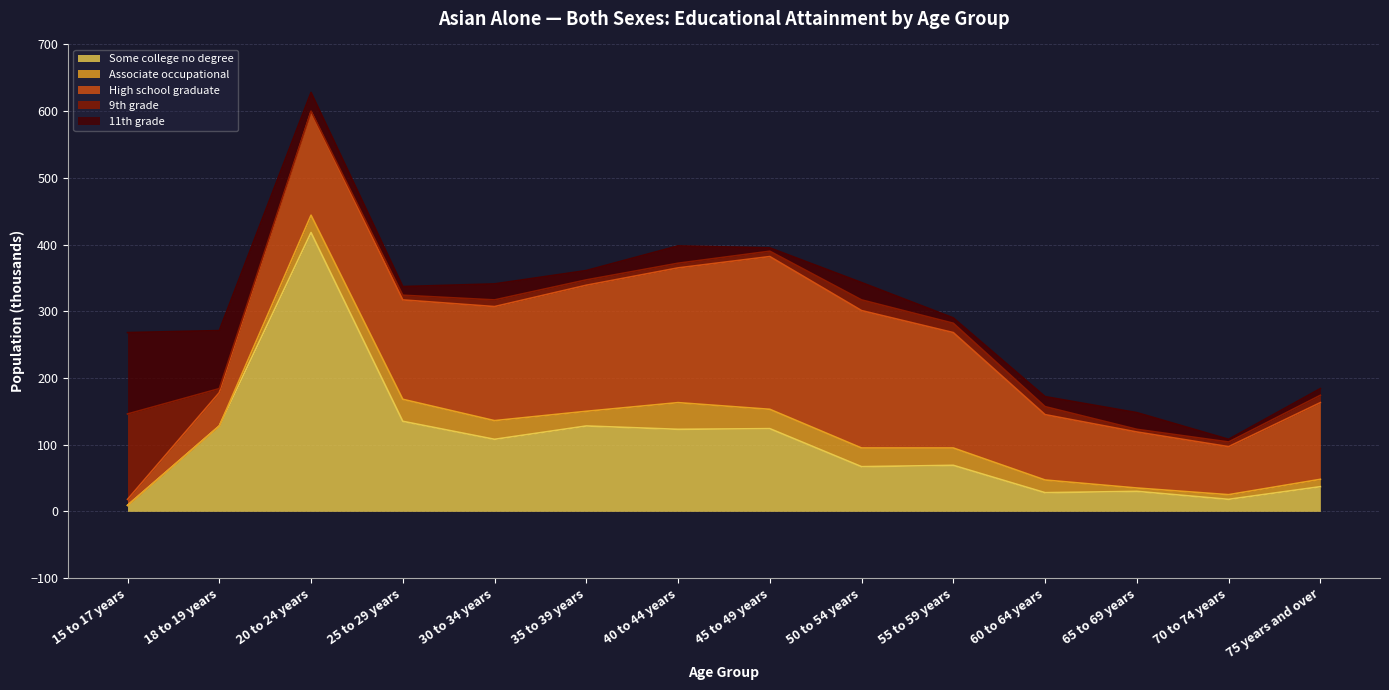

What is the sum of all Some college no degree values?

1422